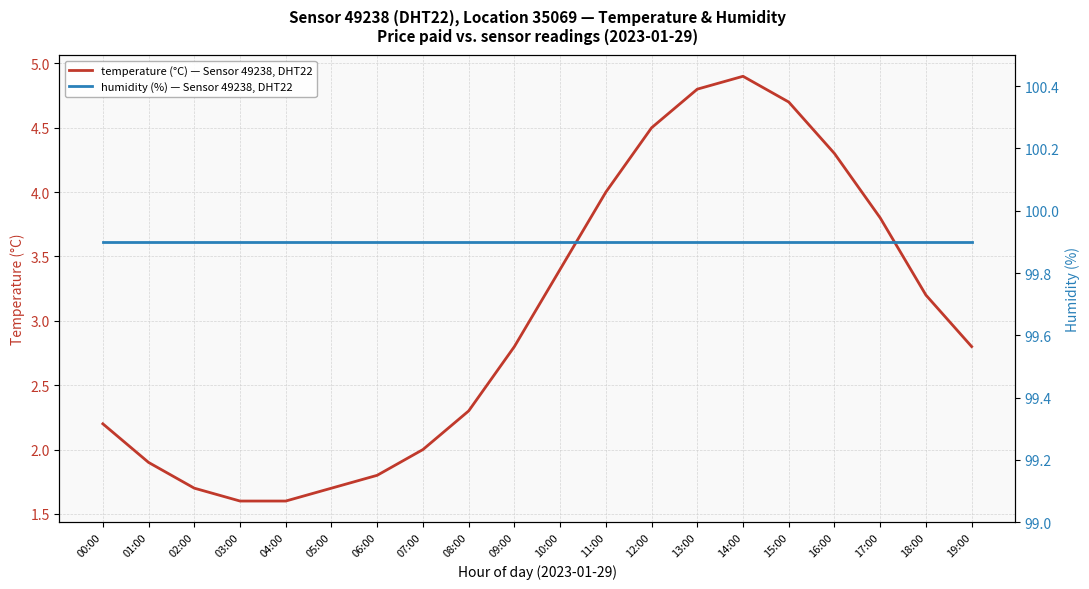

Which label corresponds to the largest value in the chart?

00:00